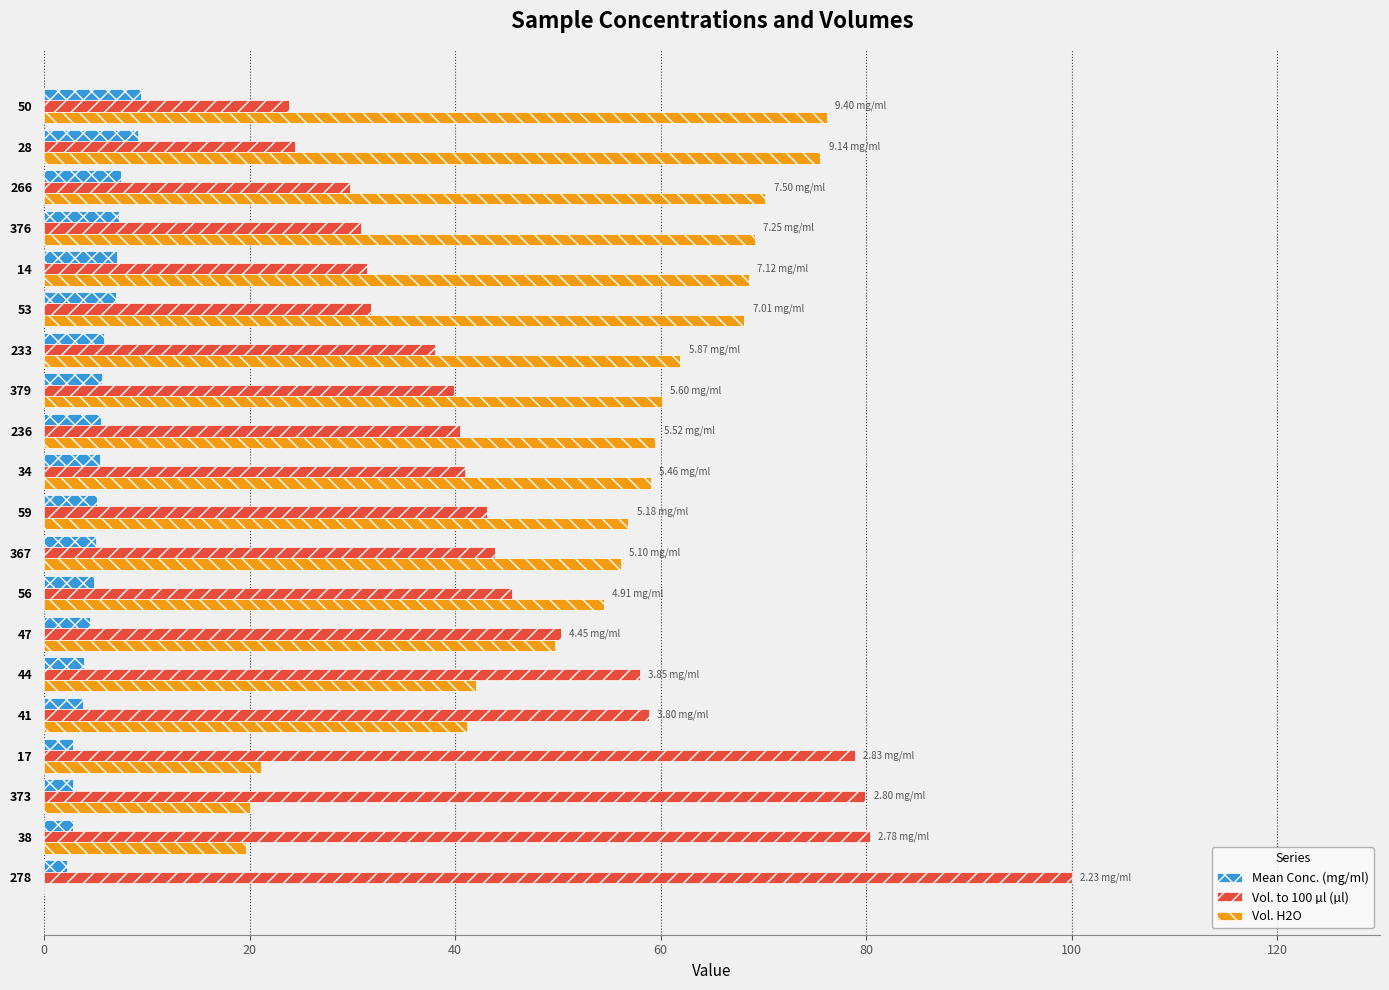

What is the sum of the Vol. H2O values at 28 and 379?

135.7